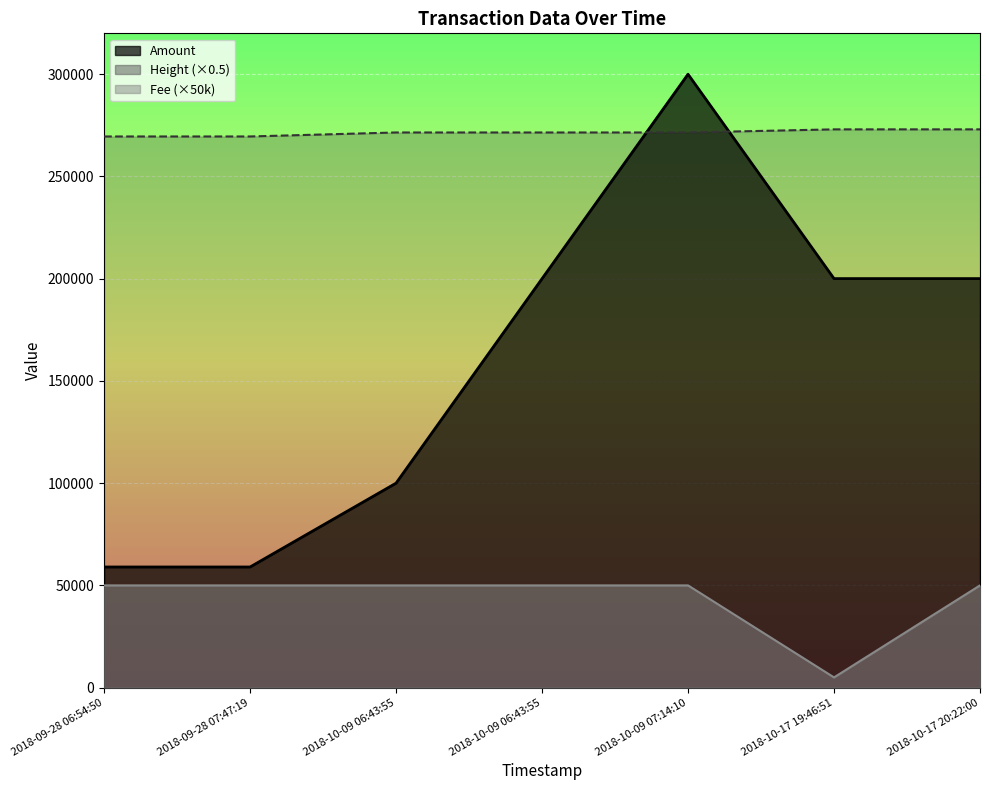

Is it true that the value at 2018-10-17 19:46:51 is 355035.8?

False